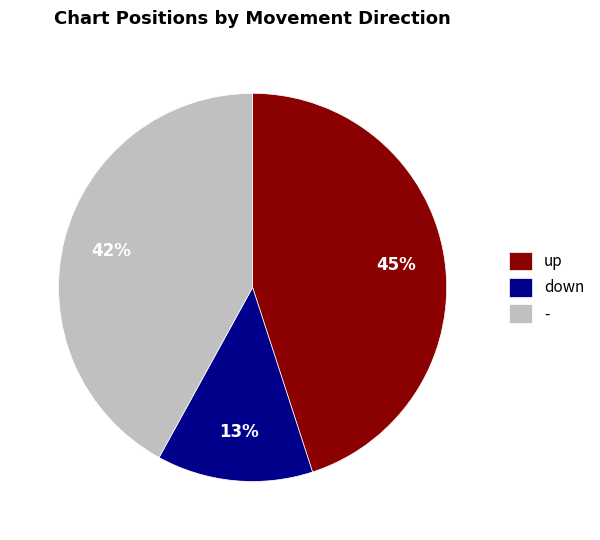

Is it true that - is 22% of the pie?

False